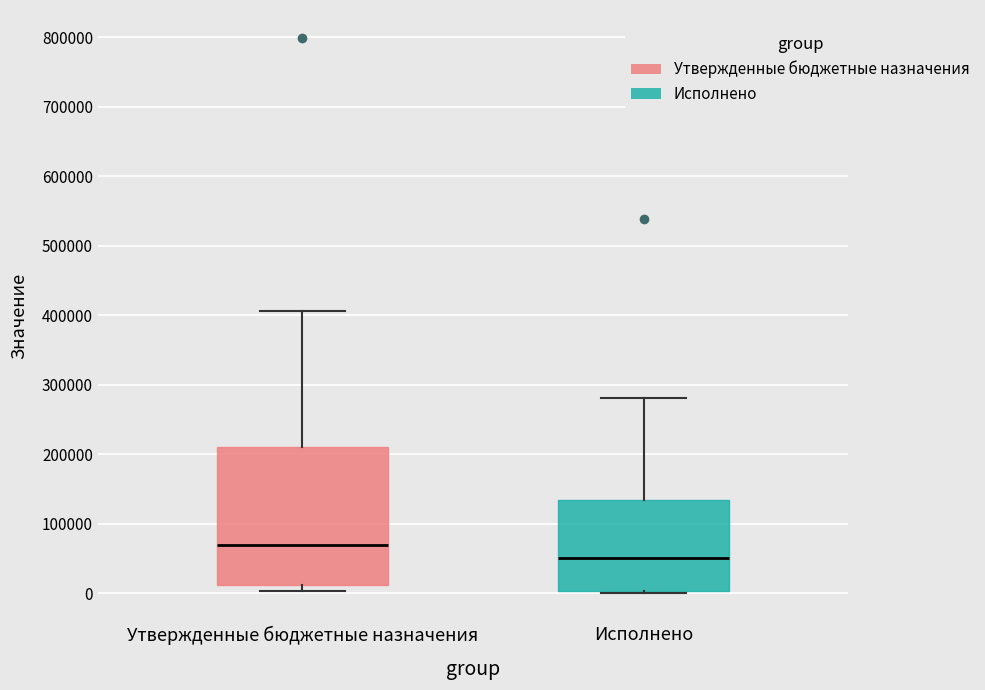

Reading left to right, transcribe this box plot: for each box, give where its median line is, the range the box spans, and where its two whiskers end, as read against the y-axis. The values are not printed on the chart, so give them approximately, as read against the axis.

Утвержденные бюджетные назначения: median 70000, box 10000 to 210000, whiskers 0 to 410000
Исполнено: median 50000, box 0 to 130000, whiskers 0 (just below the box's lower edge) to 280000